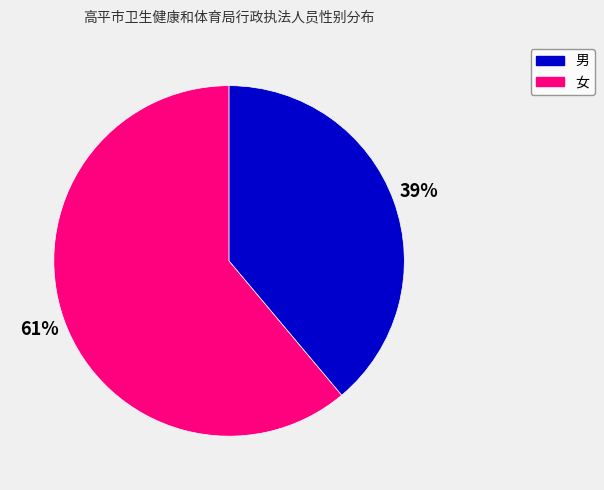

To the nearest percent, what is the average slice percentage?

50%